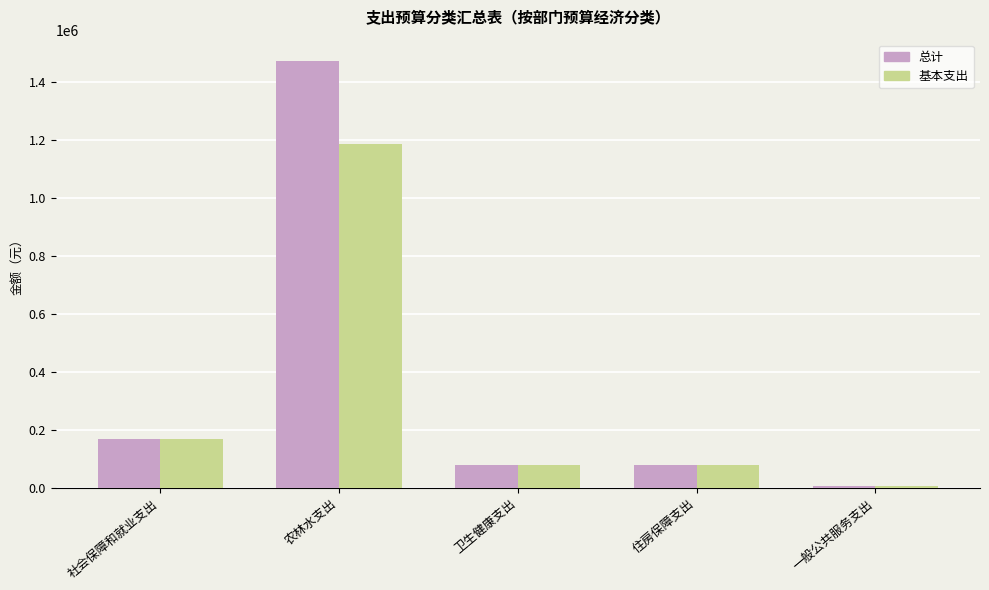

At which label does 总计 reach its minimum?

一般公共服务支出